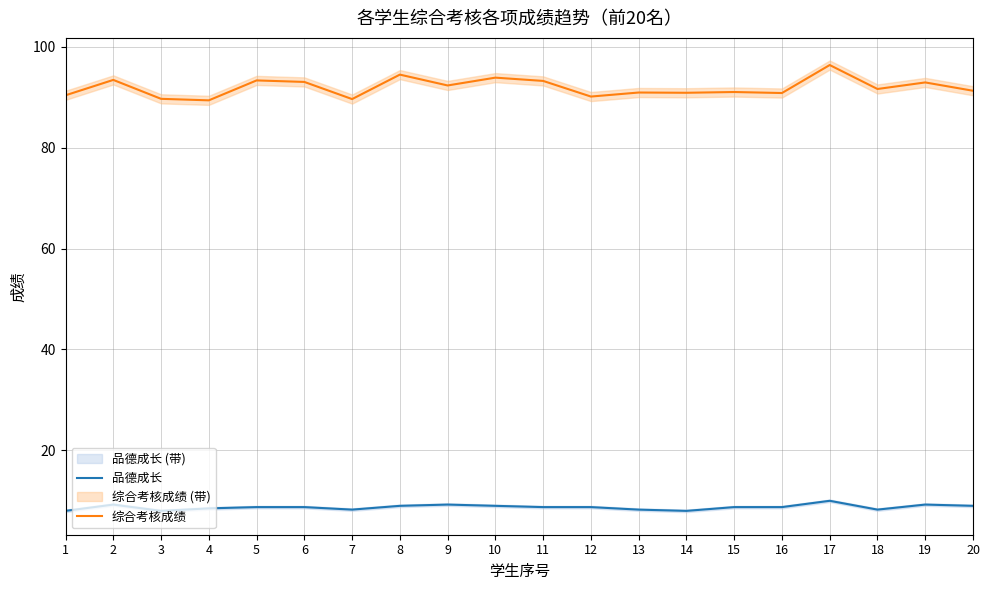

Between 16 and 14, which is larger?

16